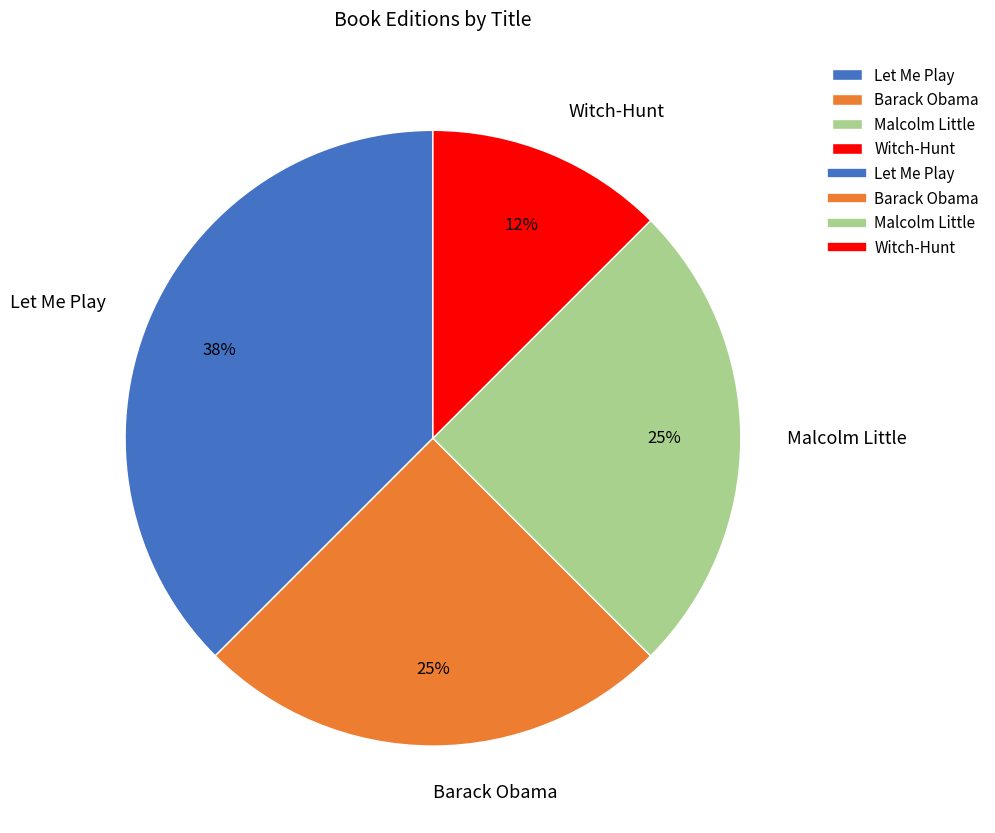

How many slices are in this pie chart?

4